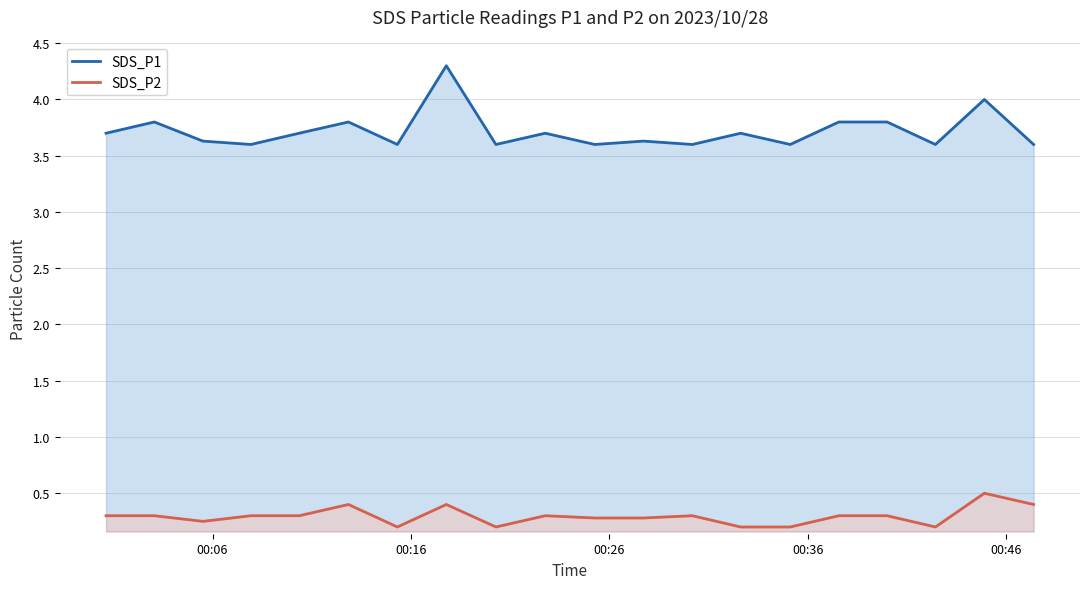

True or false: SDS_P2 and SDS_P1 intersect in this chart.

False